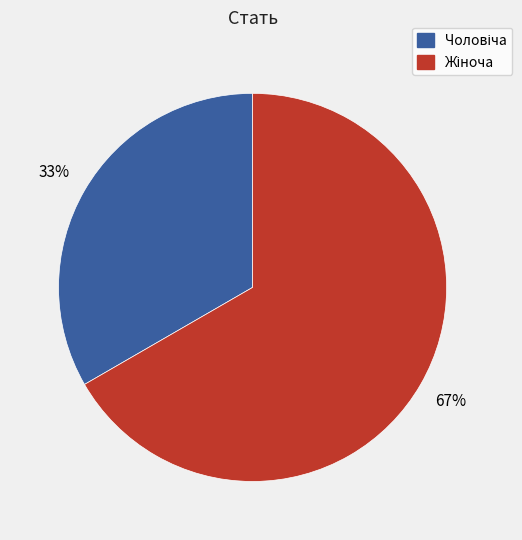

To the nearest percent, what is the average slice percentage?

50%